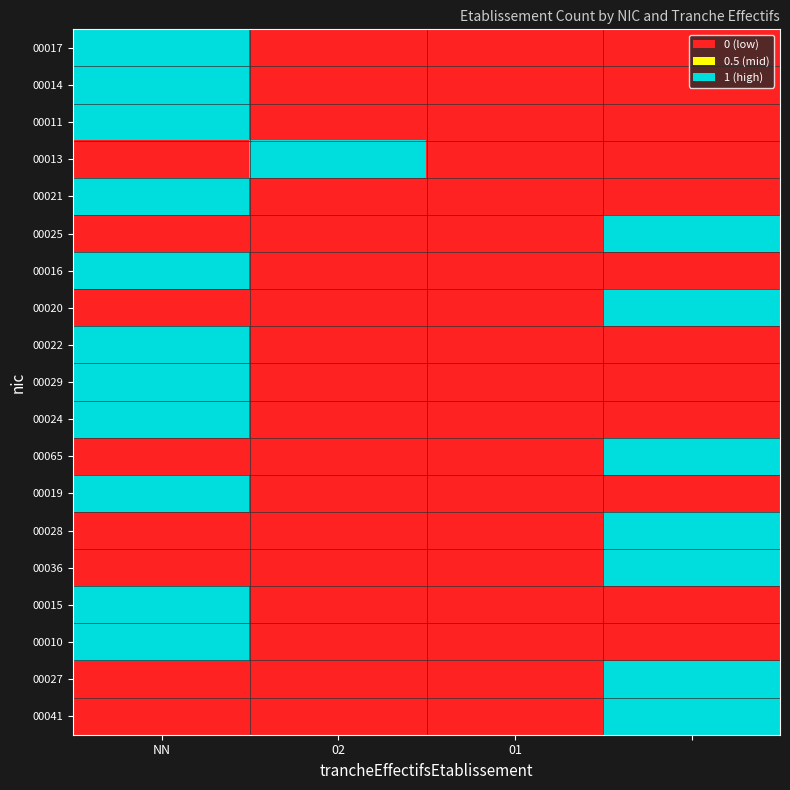

Reading left to right, list all the values displayed in this chart.

00017: 1	0	0	0
00014: 1	0	0	0
00011: 1	0	0	0
00013: 0	1	0	0
00021: 1	0	0	0
00025: 0	0	0	1
00016: 1	0	0	0
00020: 0	0	0	1
00022: 1	0	0	0
00029: 1	0	0	0
00024: 1	0	0	0
00065: 0	0	0	1
00019: 1	0	0	0
00028: 0	0	0	1
00036: 0	0	0	1
00015: 1	0	0	0
00010: 1	0	0	0
00027: 0	0	0	1
00041: 0	0	0	1